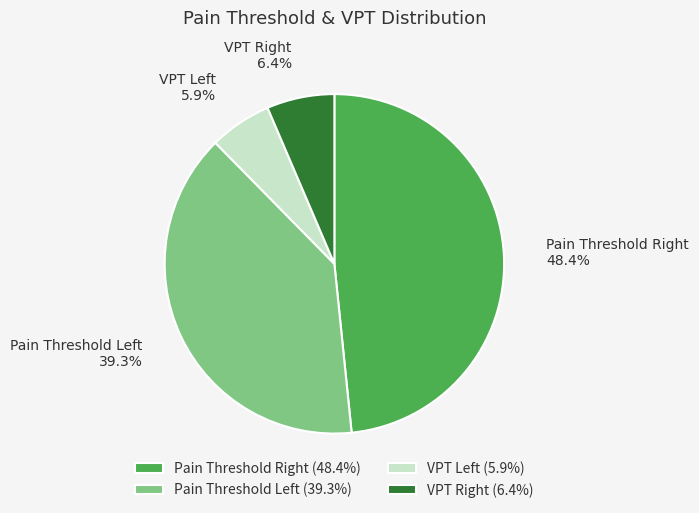

Rank the categories by value from highest to lowest.

Pain Threshold Right, Pain Threshold Left, VPT Right, VPT Left